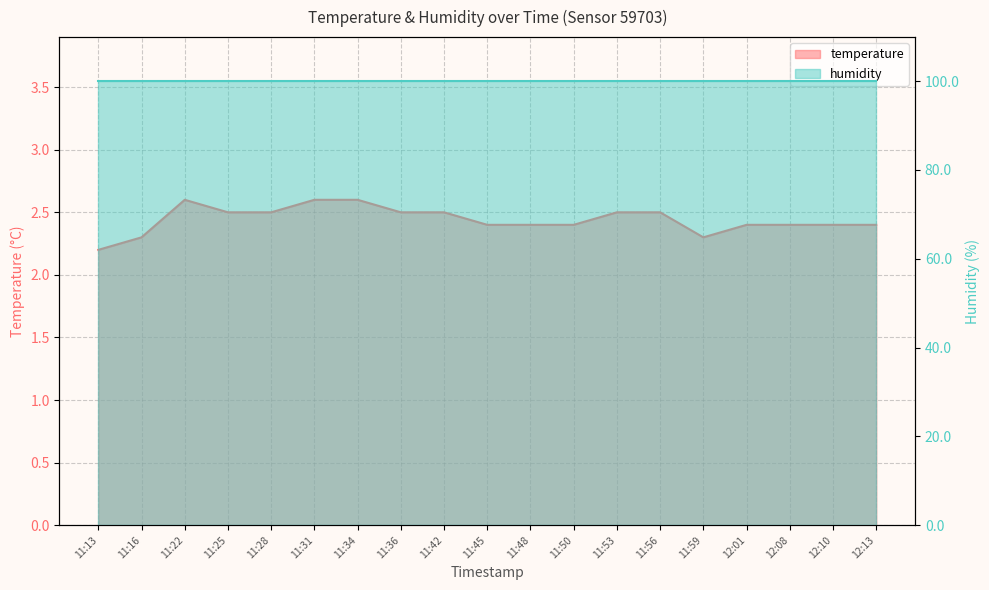

Does the chart have visible grid lines?

Yes